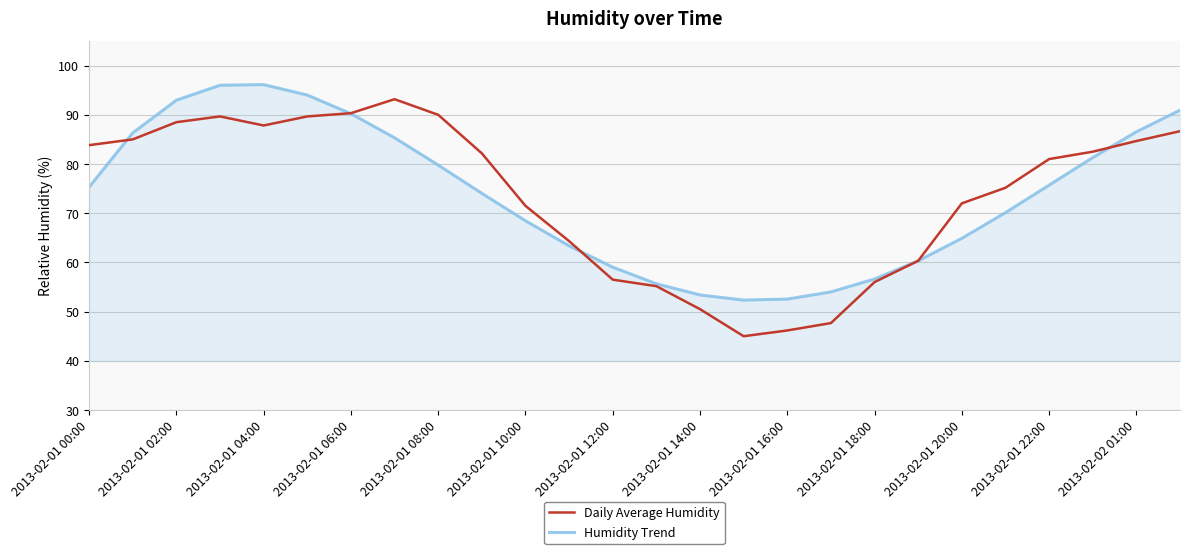

How many lines are shown in the chart?

2